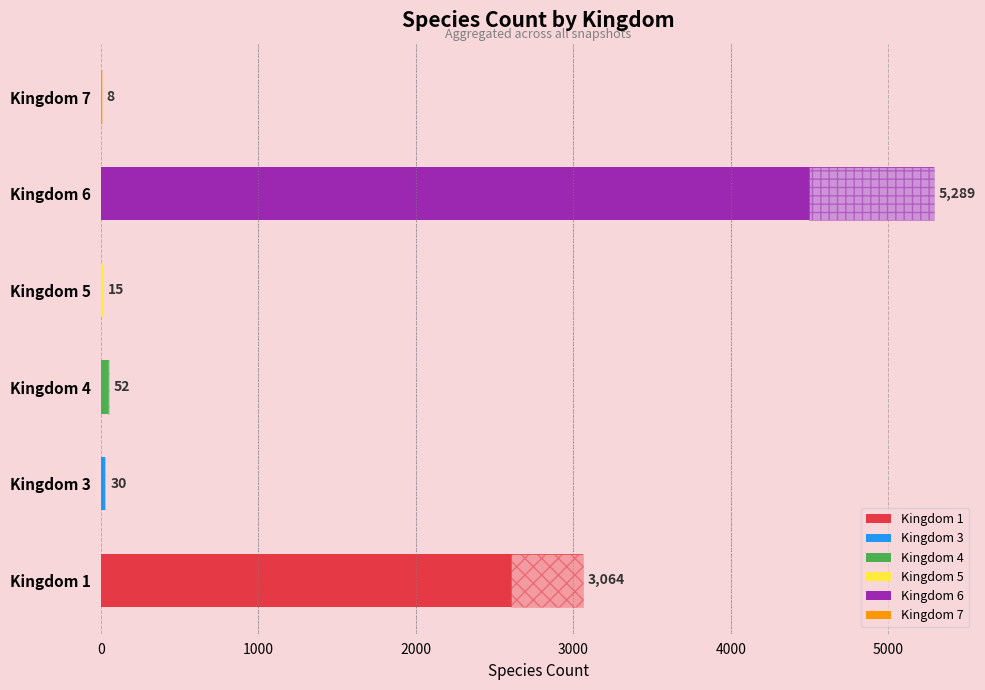

What is the minimum value shown in the chart?

8